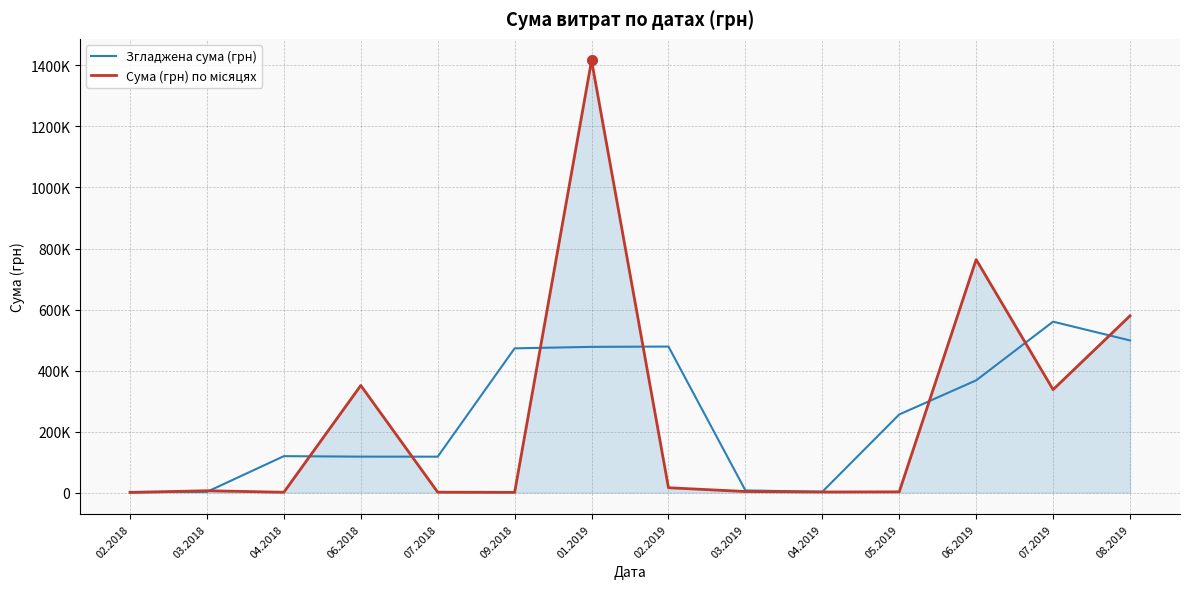

Where is Сума (грн) по місяцях nearest to the value 708369?

06.2019